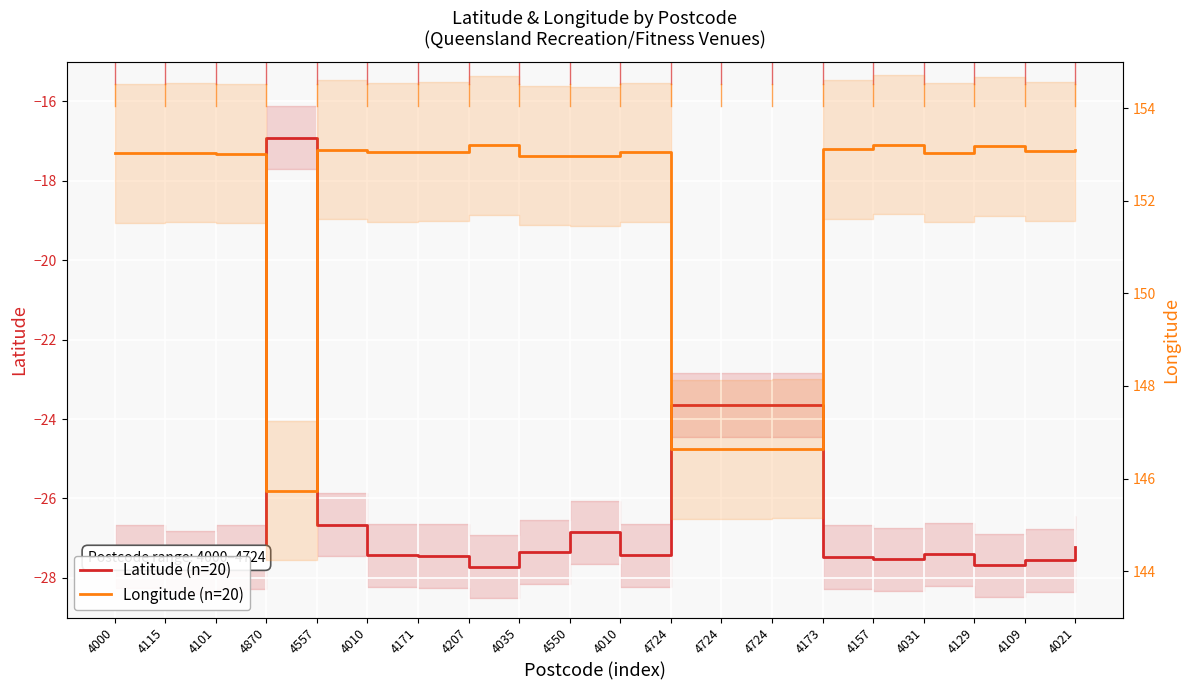

What is the total value across all series at 4109?

125.5